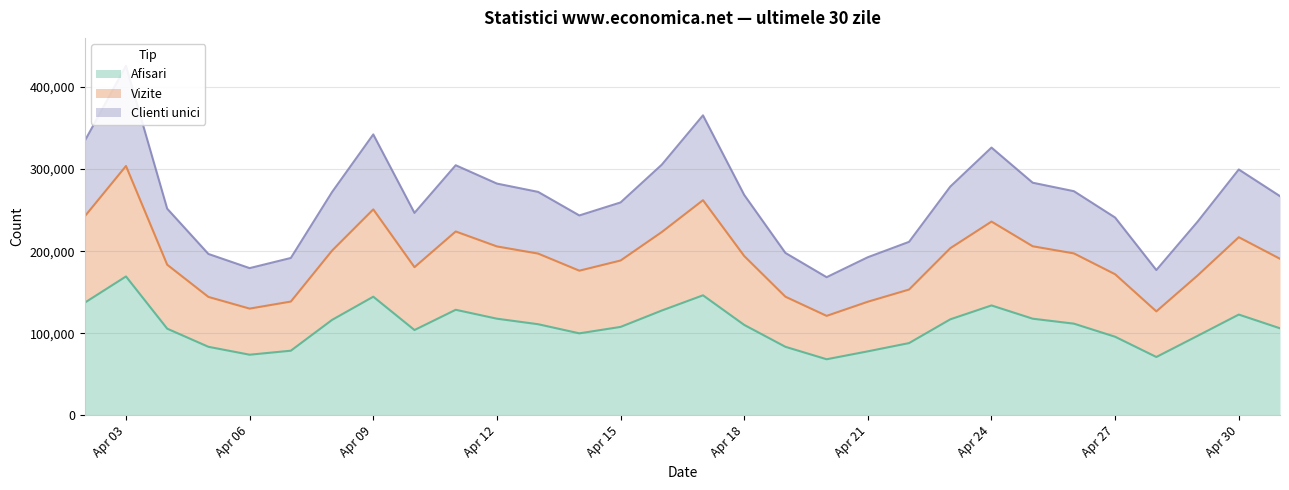

True or false: Vizite and Clienti unici cross at least once.

False